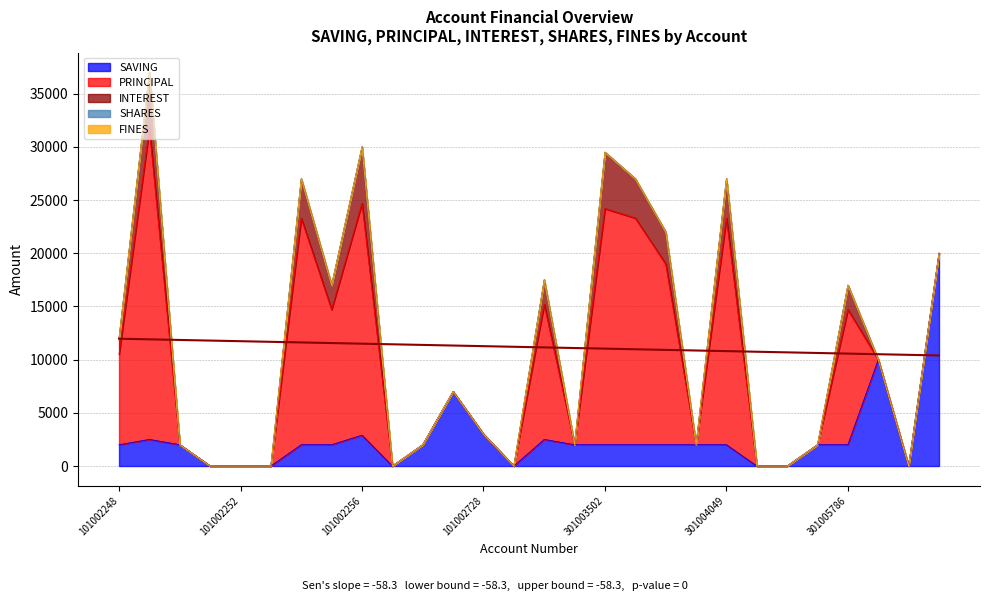

Count the number of categories in the chart.

28